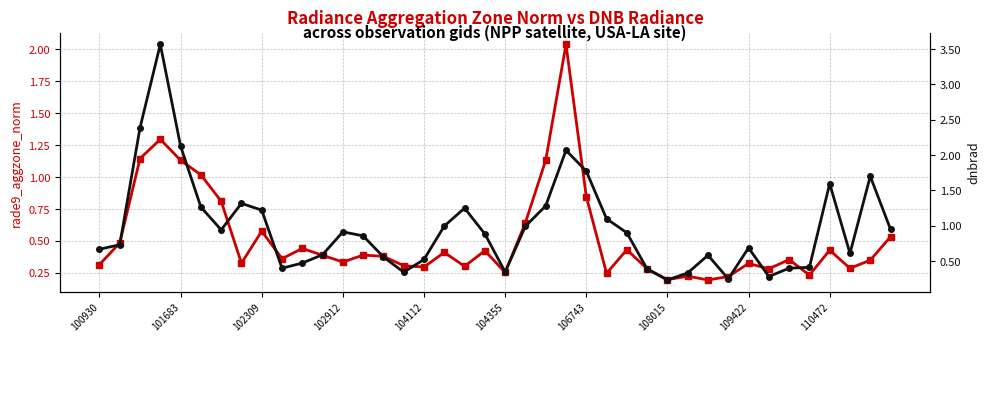

Reading left to right, extract all data points from this chart.

rade9_aggzone_norm: 0.3	0.5	1.1	1.3	1.1	1.0	0.8	0.3	0.6	0.4	0.4	0.4	0.3	0.4	0.4	0.3	0.3	0.4	0.3	0.4	0.3	0.6	1.1	2.0	0.8	0.2	0.4	0.3	0.2	0.2	0.2	0.2	0.3	0.3	0.4	0.2	0.4	0.3	0.3	0.5
dnbrad: 0.7	0.7	2.4	3.6	2.1	1.3	0.9	1.3	1.2	0.4	0.5	0.6	0.9	0.9	0.6	0.3	0.5	1.0	1.2	0.9	0.3	1.0	1.3	2.1	1.8	1.1	0.9	0.4	0.2	0.3	0.6	0.2	0.7	0.3	0.4	0.4	1.6	0.6	1.7	0.9